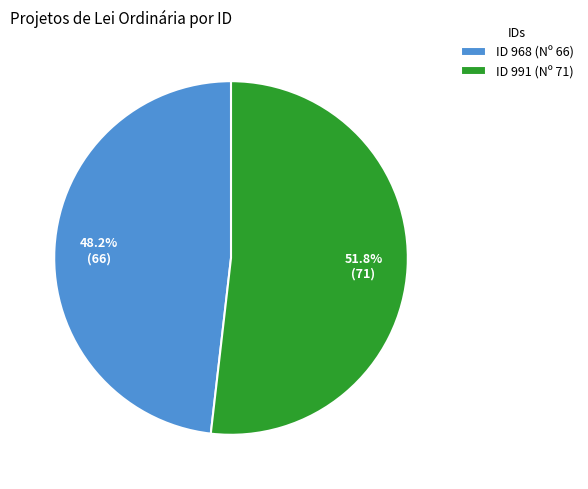

How many segments does this pie chart have?

2